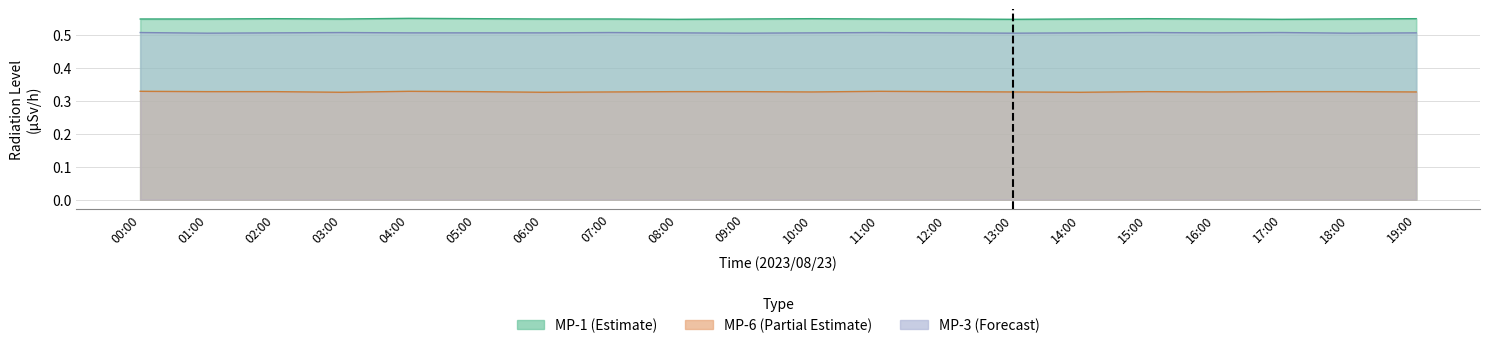

At which category does MP-3 reach its first local valley?

01:00